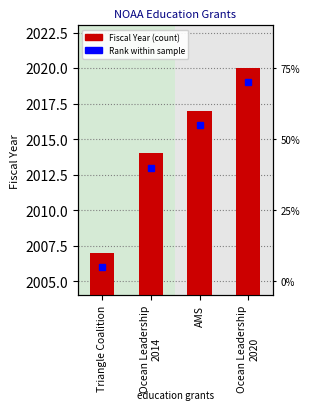

Is it true that the value at Ocean Leadership
2020 is 3225?

False